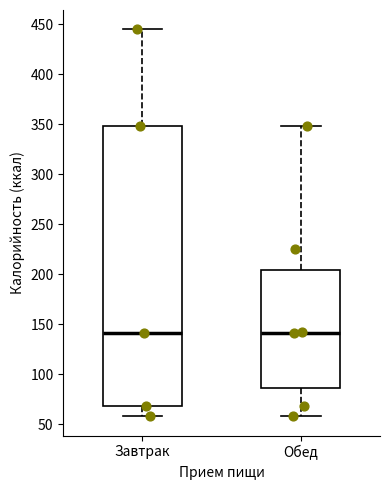

Reading left to right, read every box against the y-axis: the position of its median line, the range the box covers, and the ends of its whiskers. The values are not printed on the chart, so give them approximately, as read against the axis.

Завтрак: median 140, box 70 to 350, whiskers 60 to 445
Обед: median 140, box 85 to 205, whiskers 60 to 350